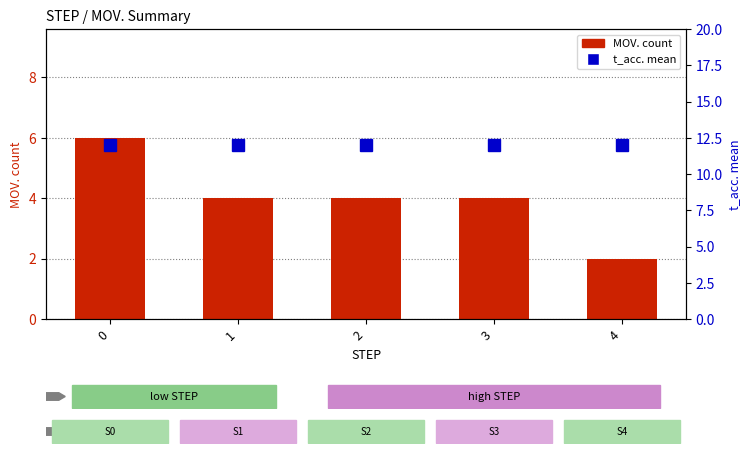

Which series changed the most between 0 and 3?

MOV. count